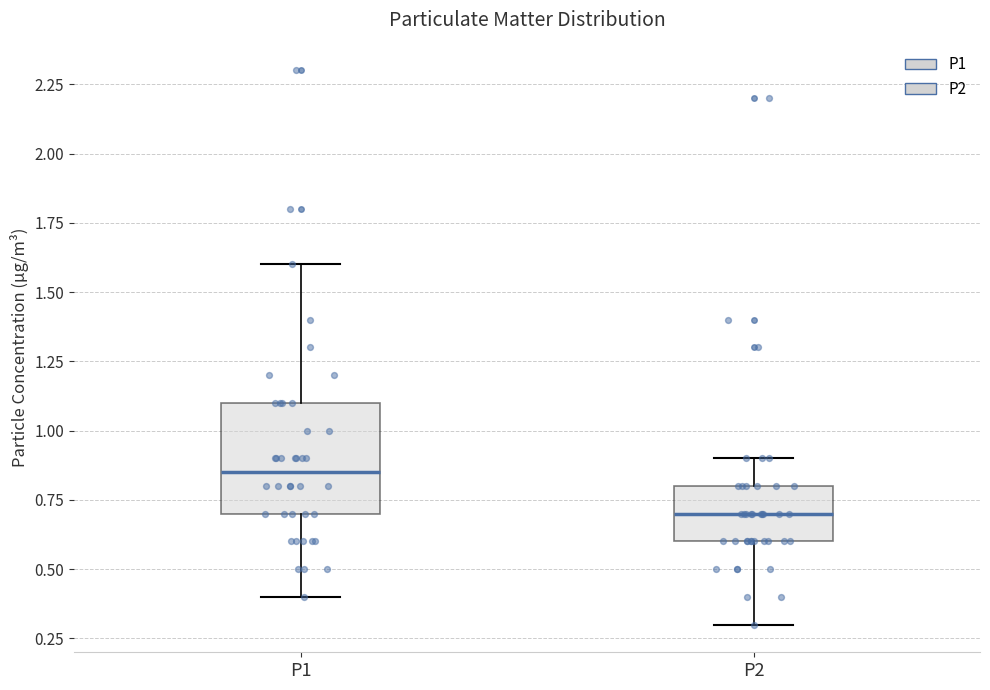

Reading left to right, read every box against the y-axis: the position of its median line, the range the box covers, and the ends of its whiskers. The values are not printed on the chart, so give them approximately, as read against the axis.

P1: median 0.85, box 0.70 to 1.10, whiskers 0.40 to 1.60
P2: median 0.70, box 0.60 to 0.80, whiskers 0.30 to 0.90